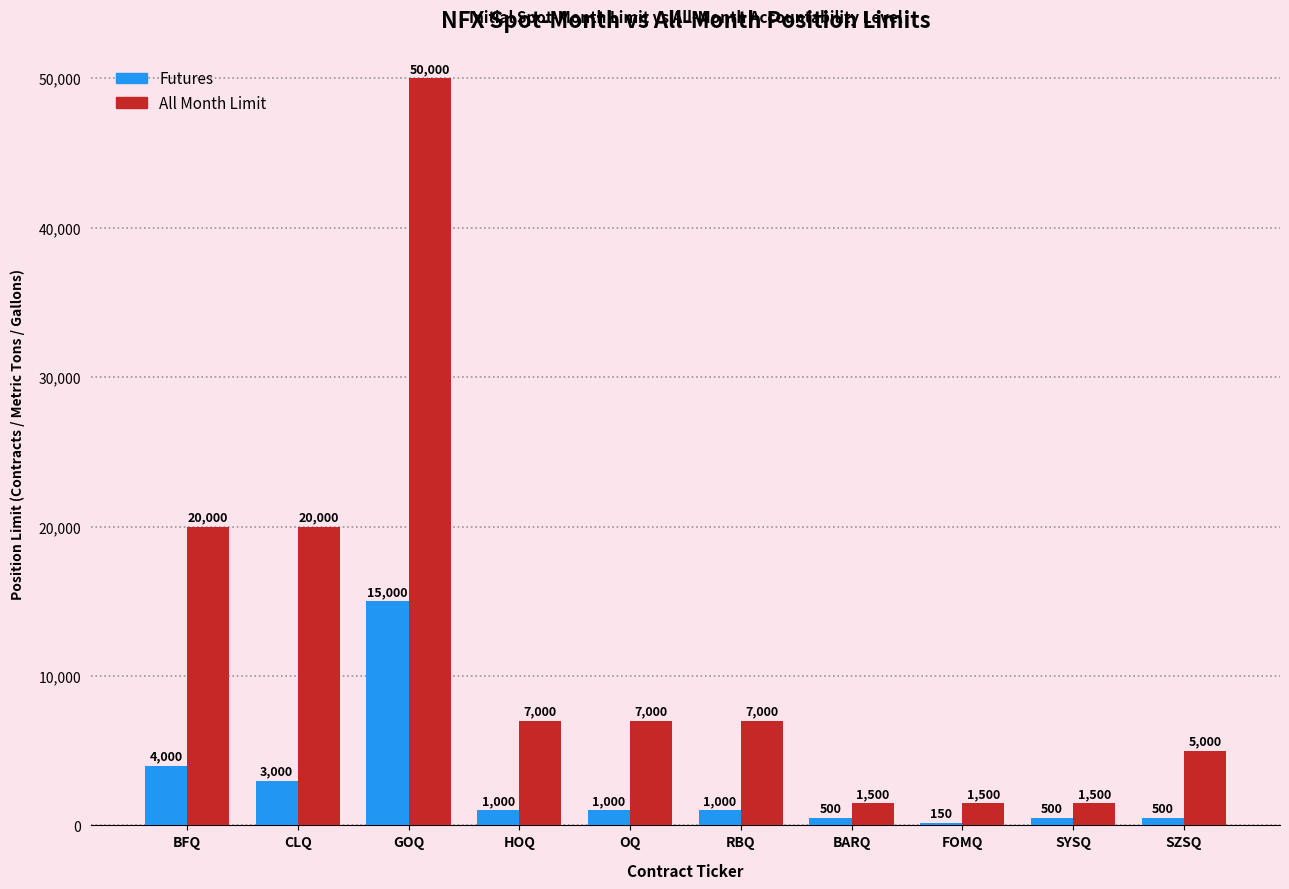

What is the sum of all All Month Limit values?

120500